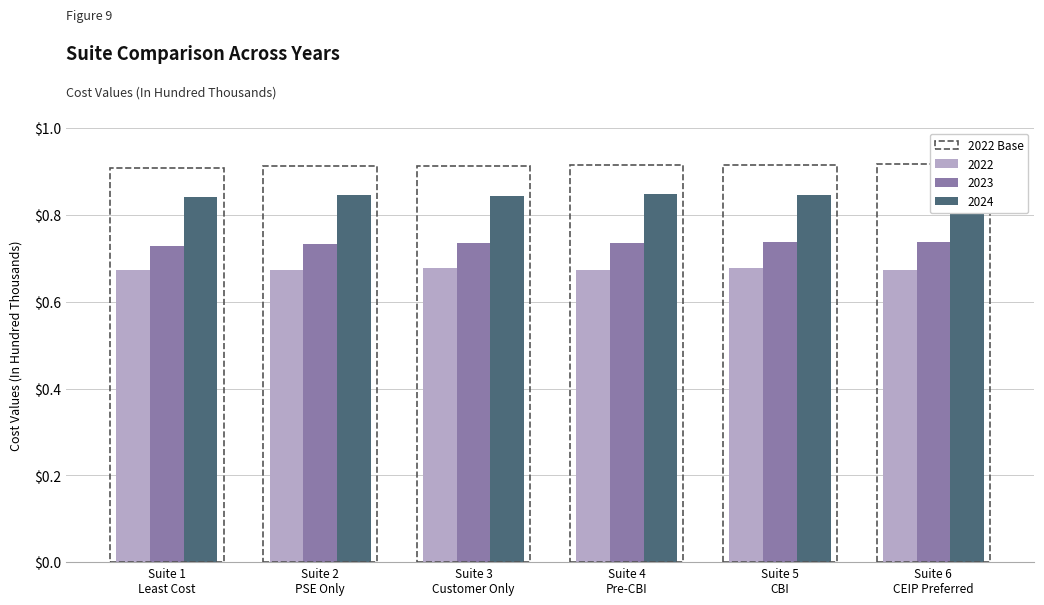

What position from the right is Suite 6 CEIP Preferred?

1